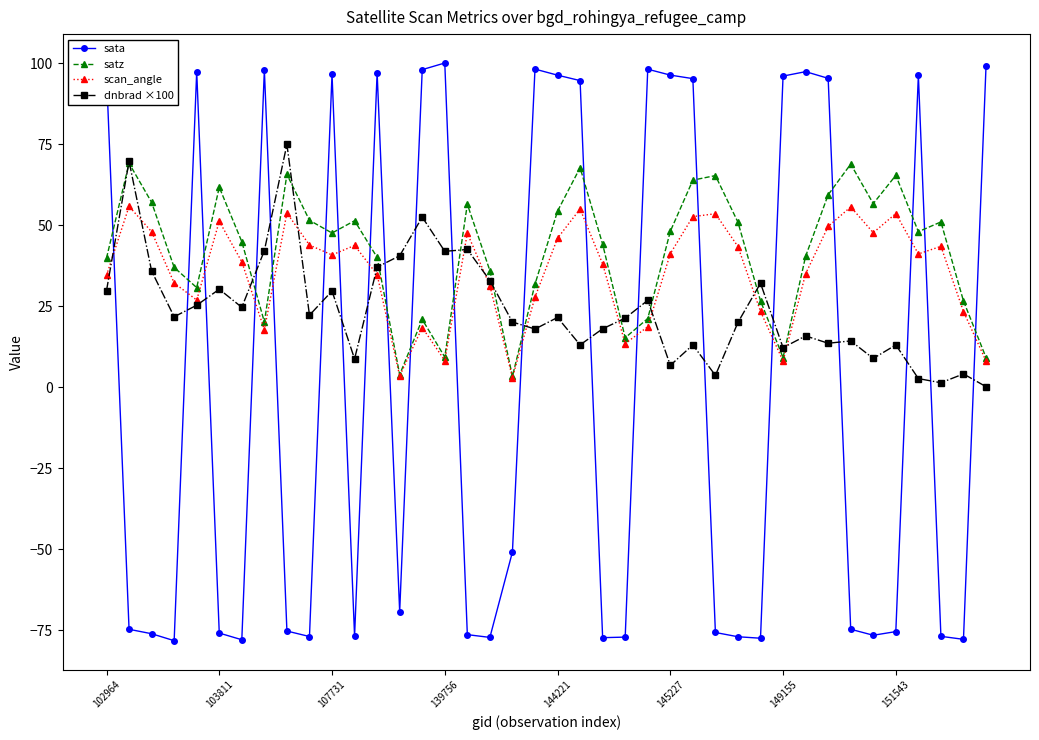

True or false: scan_angle has more than 2 interior local peaks.

True